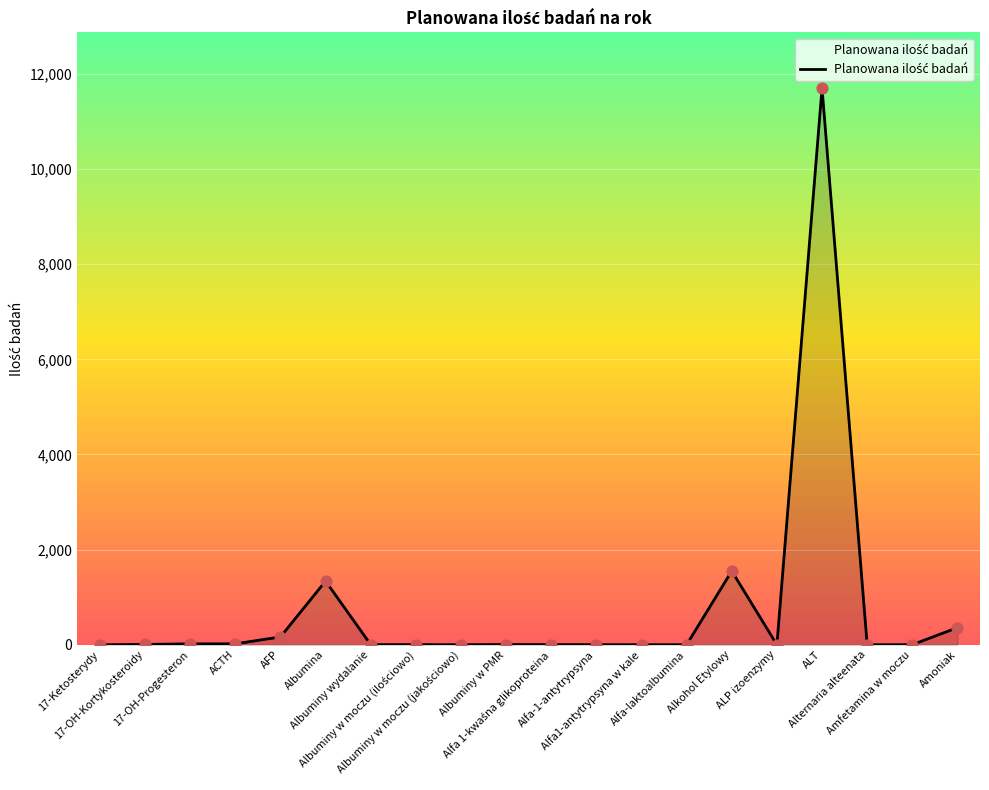

What is the change in value from Amfetamina w moczu to Amoniak?

+358